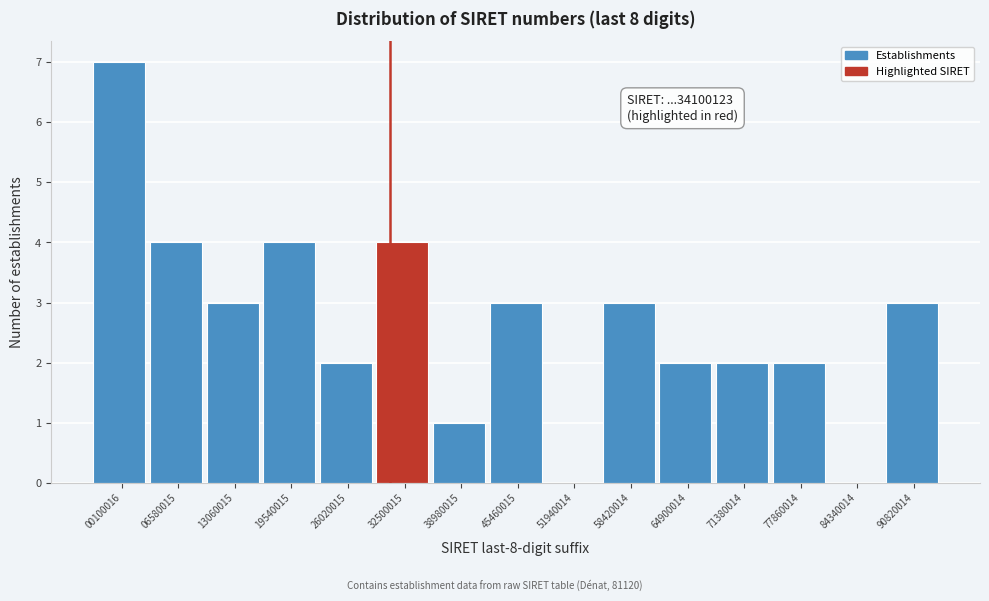

Reading left to right, transcribe all the data shown in this chart.

00100016=7	06580015=4	13060015=3	19540015=4	26020015=2	32500015=4	38980015=1	45460015=3	51940014=0	58420014=3	64900014=2	71380014=2	77860014=2	84340014=0	90820014=3